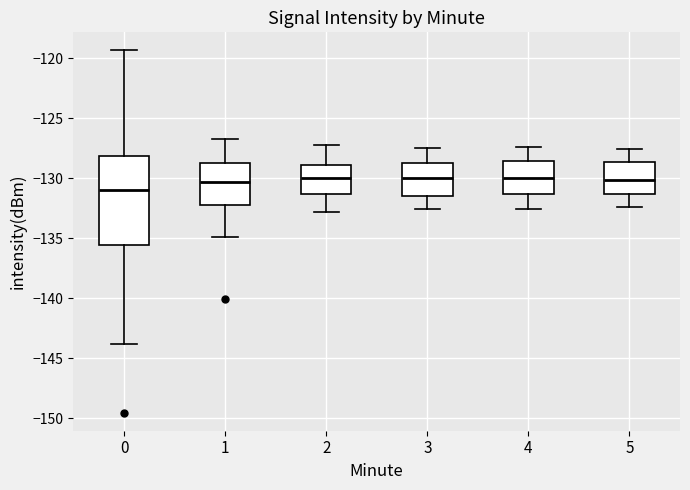

Reading left to right, transcribe this box plot: for each box, give where its median line is, the range the box spans, and where its two whiskers end, as read against the y-axis. The values are not printed on the chart, so give them approximately, as read against the axis.

0: median -131.0, box -135.5 to -128.0, whiskers -144.0 to -119.5
1: median -130.5, box -132.0 to -128.5, whiskers -135.0 to -127.0
2: median -130.0, box -131.5 to -129.0, whiskers -133.0 to -127.0
3: median -130.0, box -131.5 to -128.5, whiskers -132.5 to -127.5
4: median -130.0, box -131.5 to -128.5, whiskers -132.5 to -127.5
5: median -130.0, box -131.5 to -128.5, whiskers -132.5 to -127.5